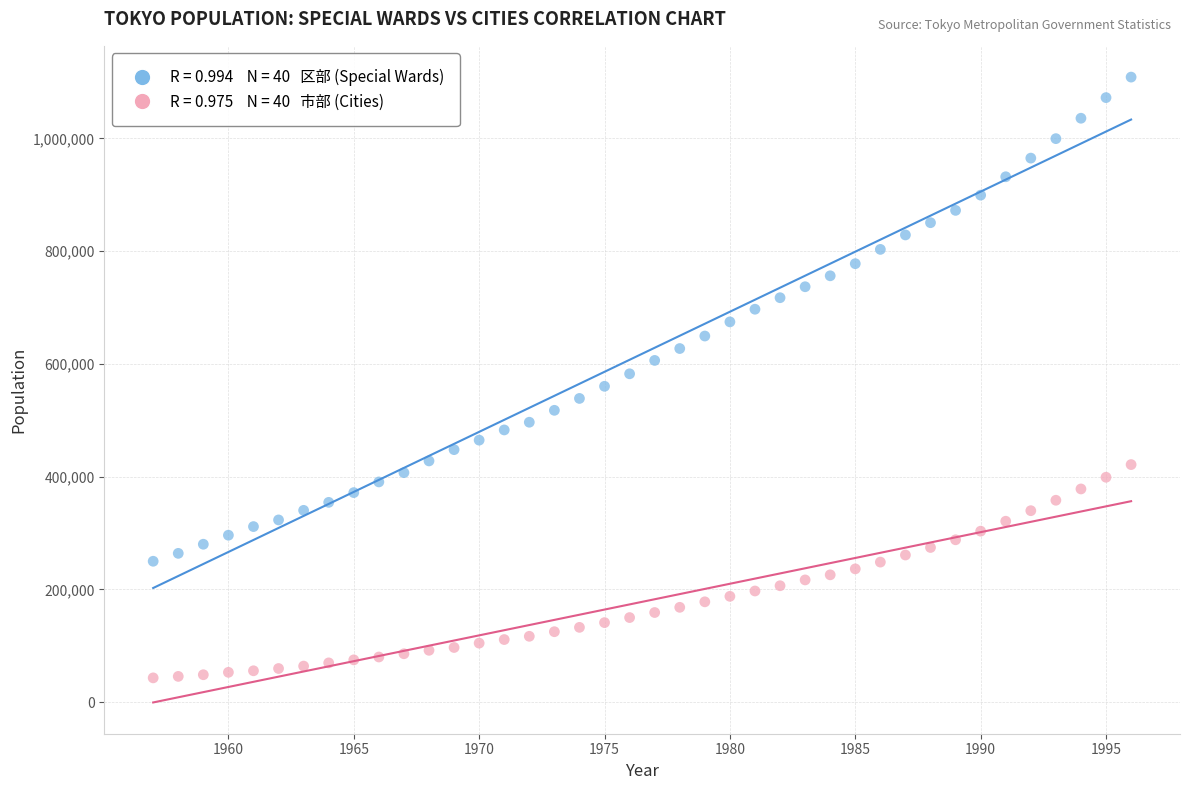

Across all data points, what is the range of Y values (max minus min)?

1065841